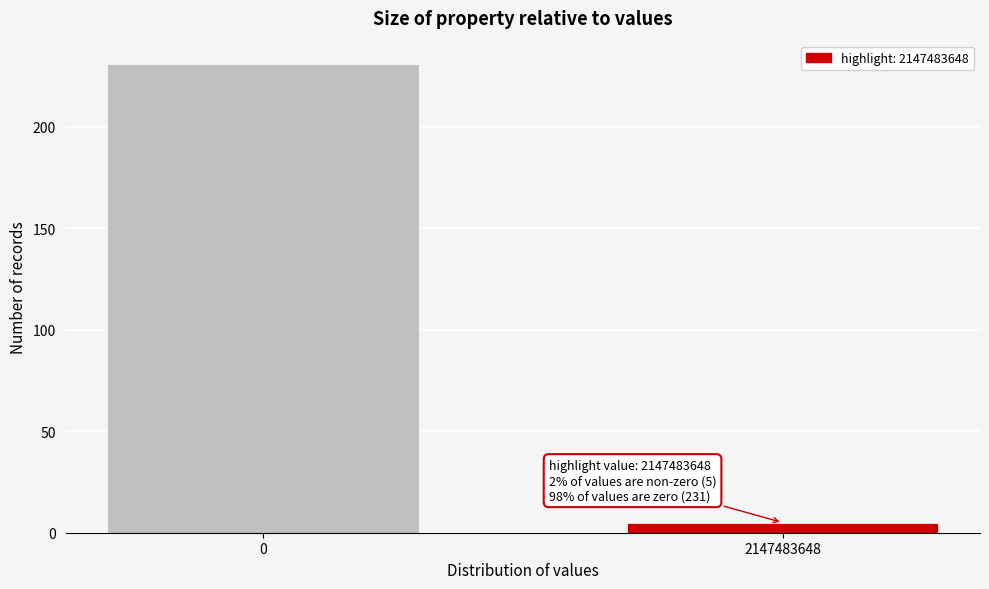

Reading left to right, what are all the values shown in this chart?

0=231	2147483648=5